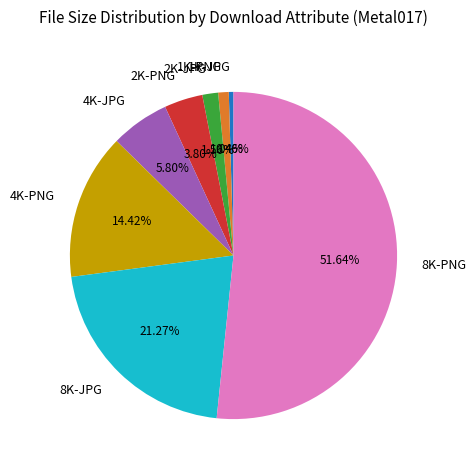

How many segments does this pie chart have?

8